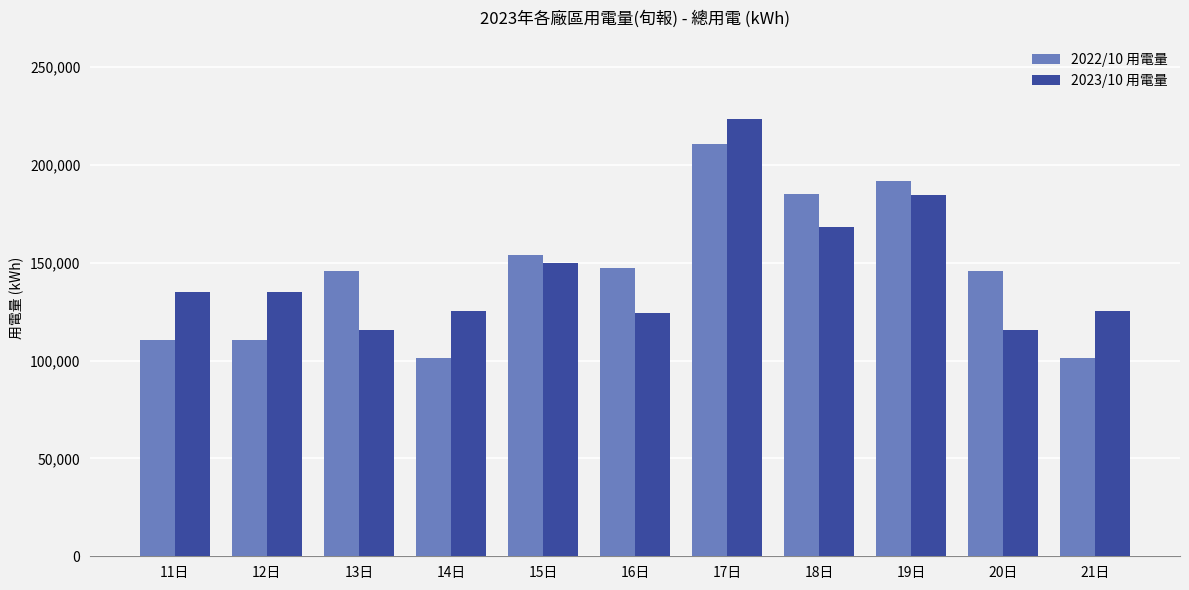

Which series changed the most between 16日 and 21日?

2022/10 用電量